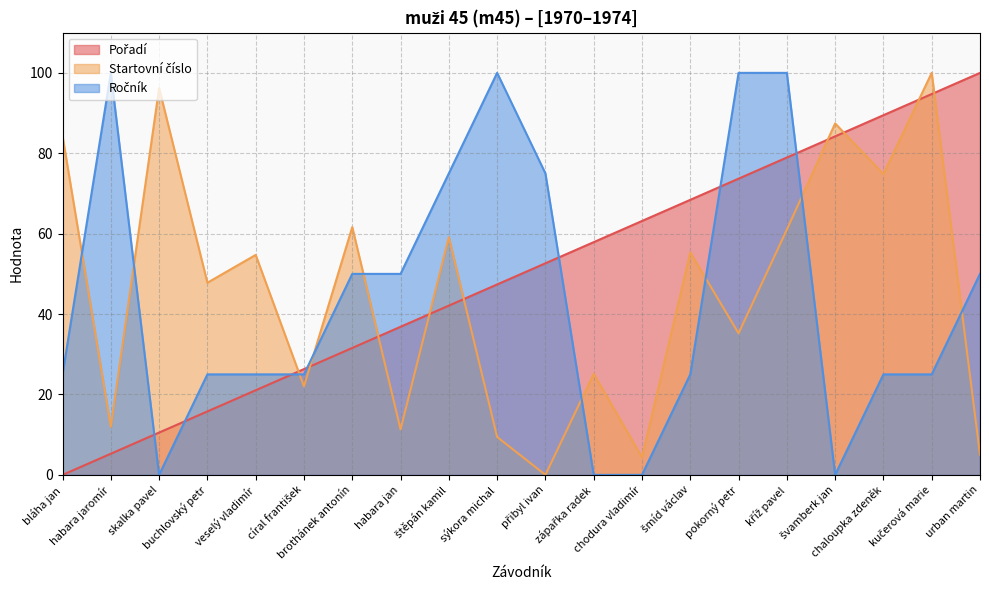

Is the value of Pořadí at pokorný petr greater than the value of Startovní číslo at švamberk jan?

No